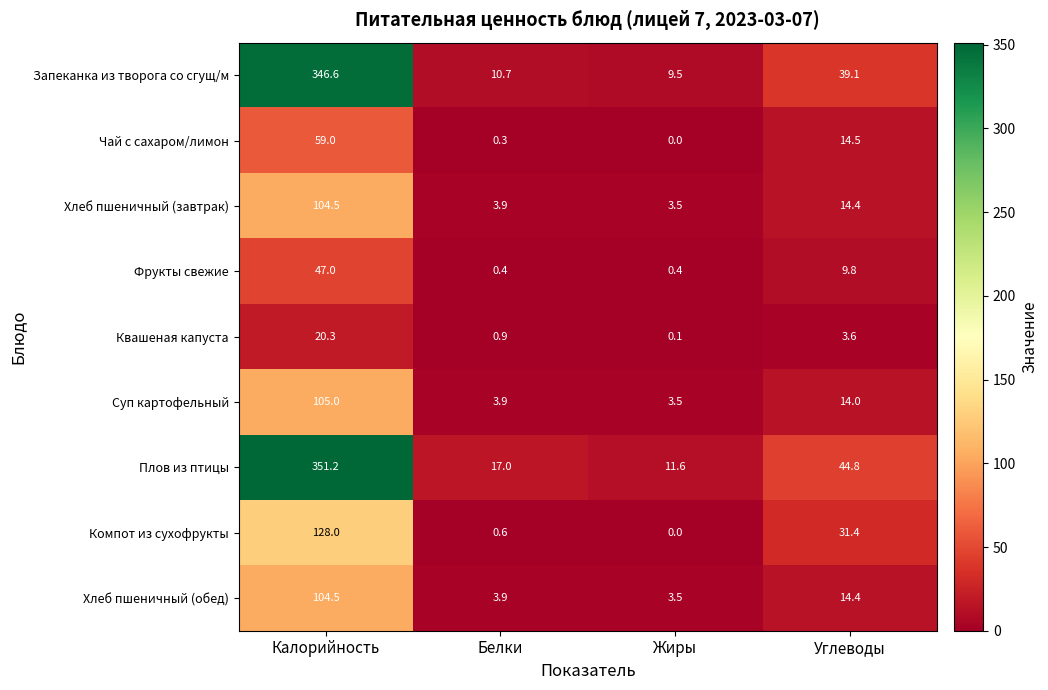

At which label does Квашеная капуста first exceed 3?

Калорийность